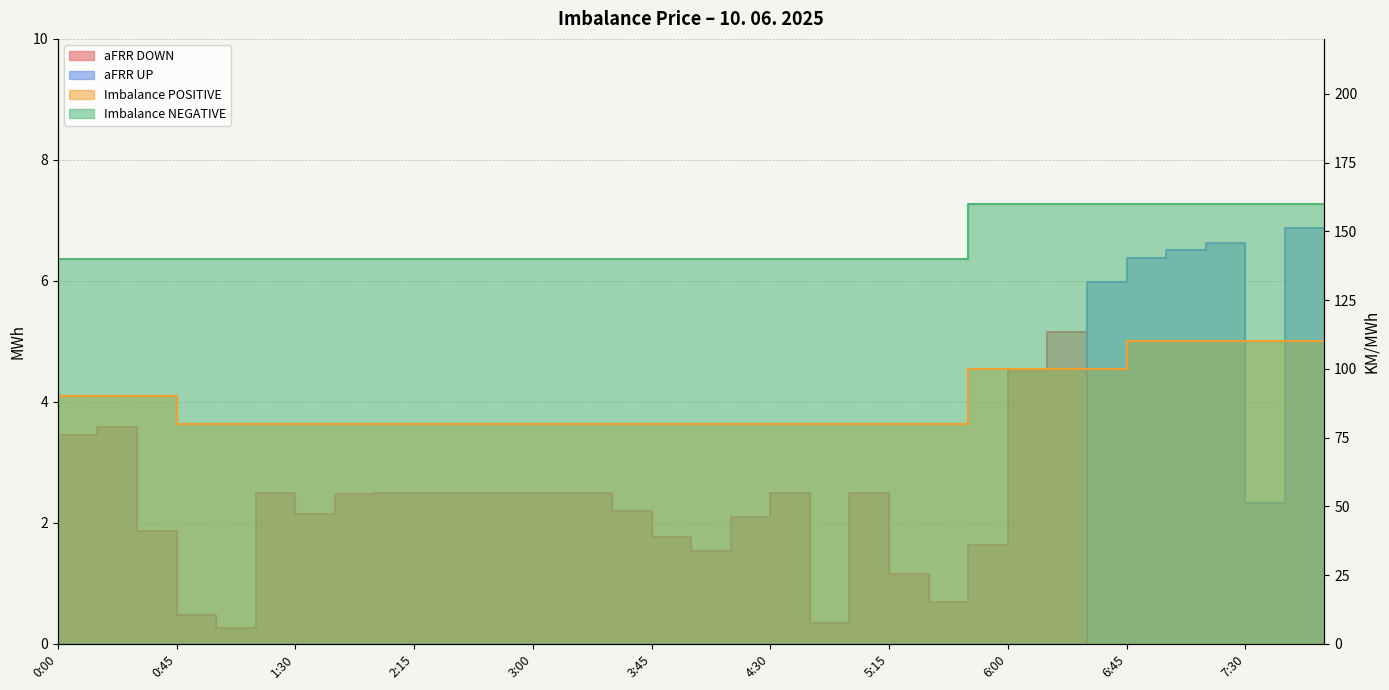

The value of aFRR UP at 3:00 is -3.3. True or false?

False